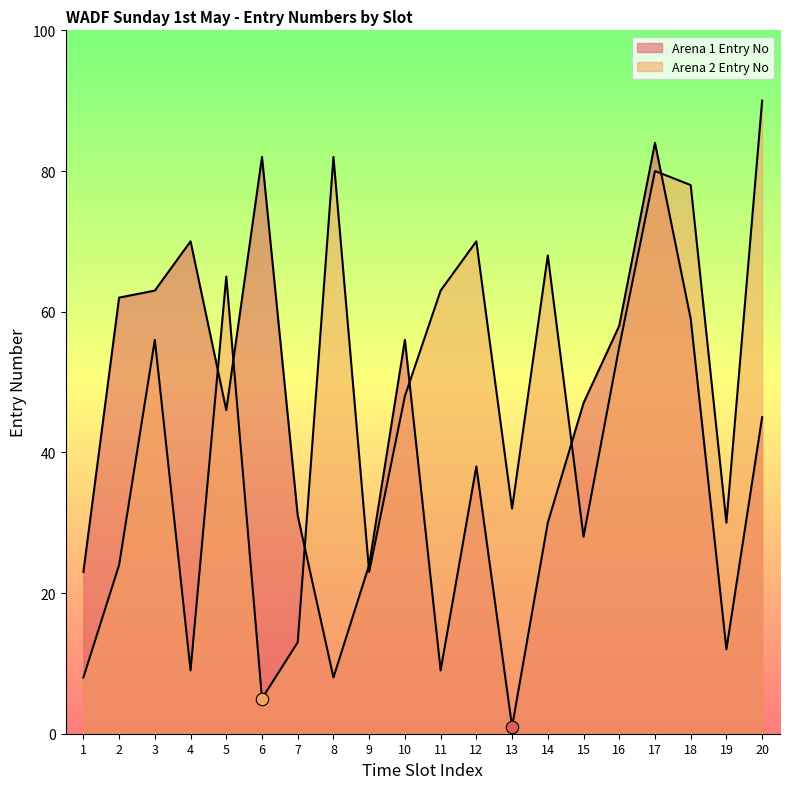

Which series reaches the maximum Y coordinate?

Arena 2 Entry No